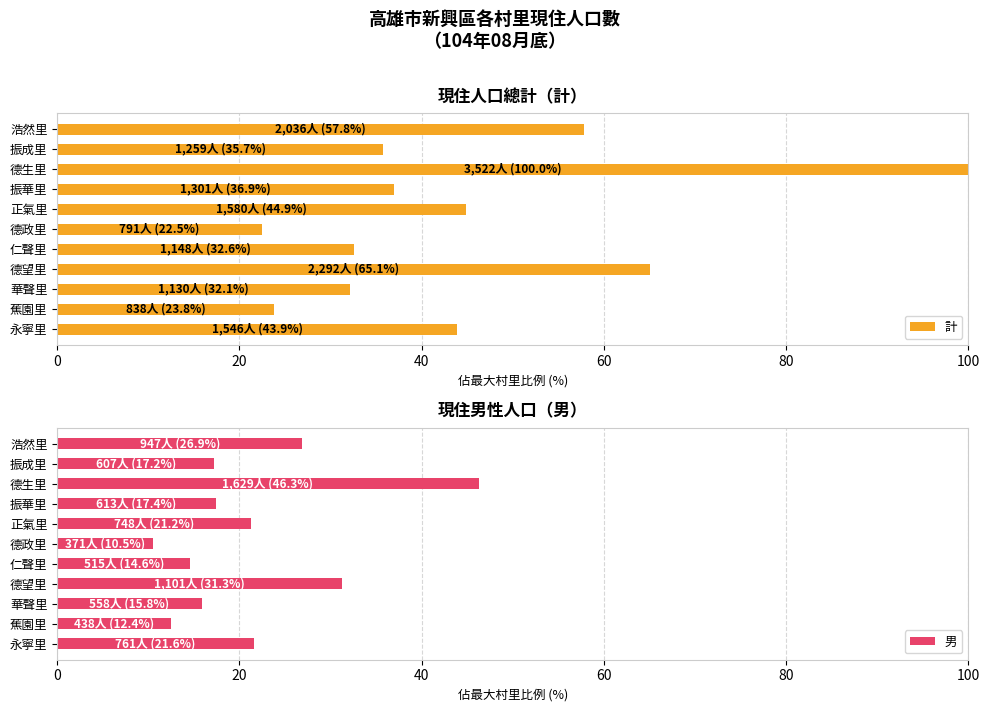

Which category has the lowest value in the 計 series?

德政里